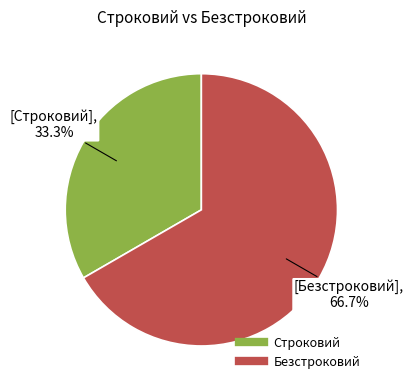

Rank the categories by value from lowest to highest.

Строковий, Безстроковий